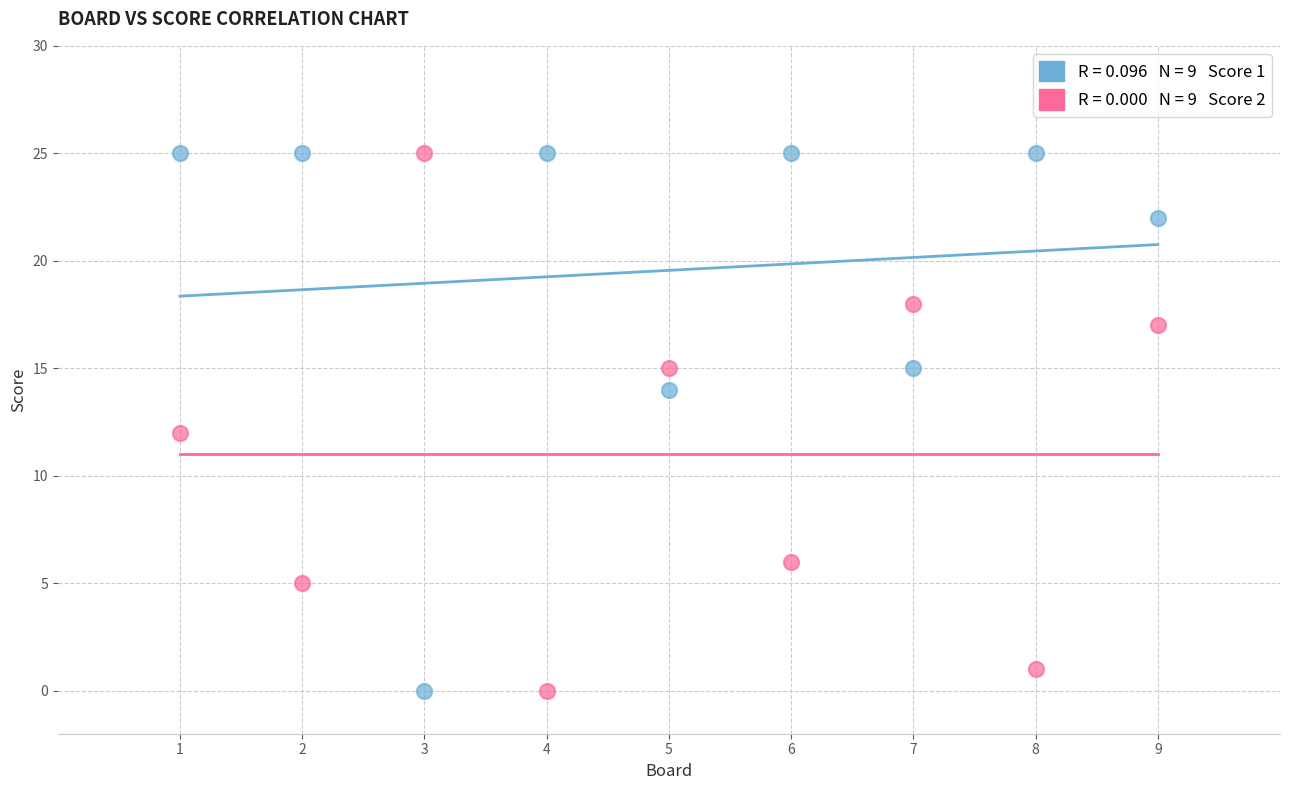

Across all data points, what is the range of Y values (max minus min)?

25